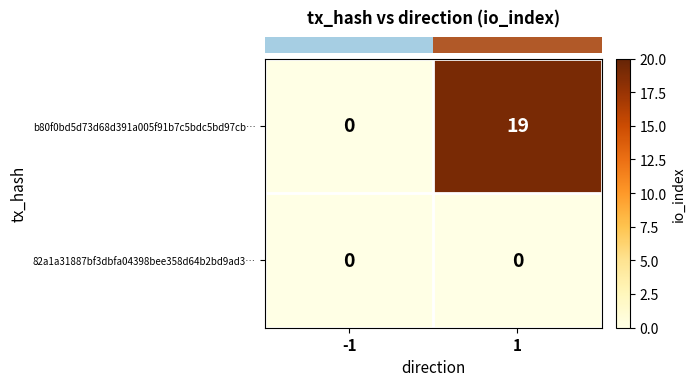

How many data points does each series have?

2